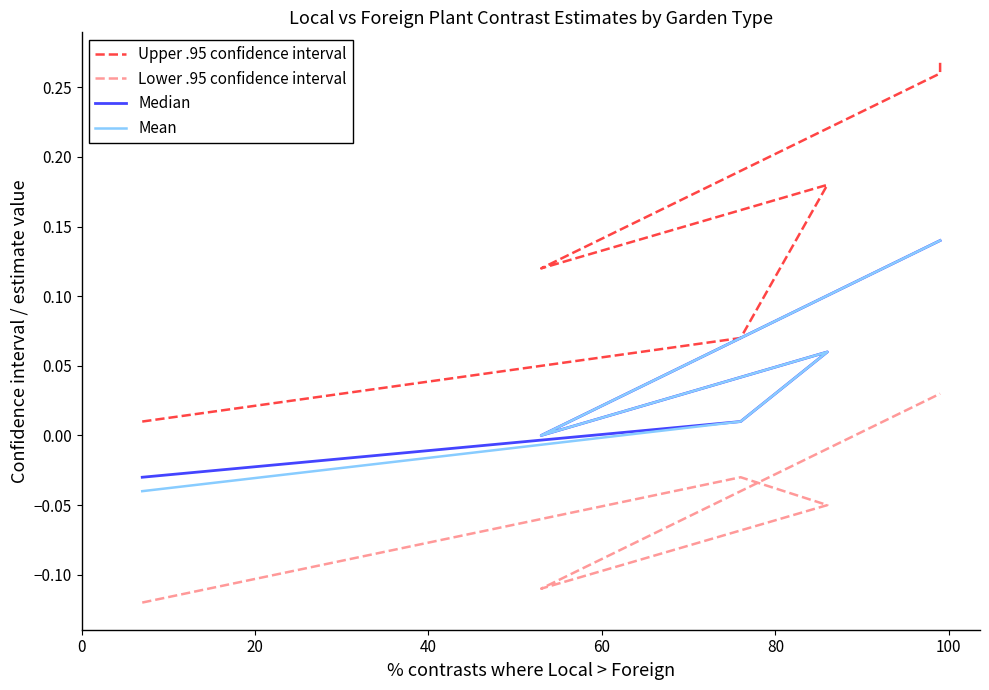

What is the difference between the highest and lowest values at 100?

0.2